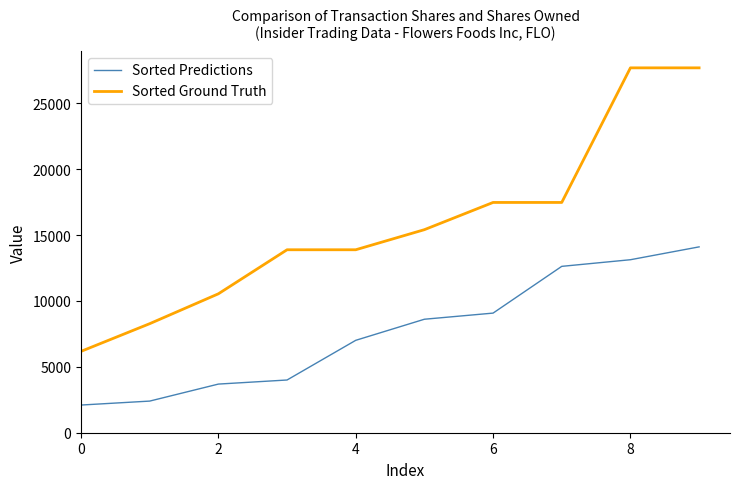

Reading left to right, transcribe all the data shown in this chart.

Sorted Predictions: 2100	2400	3690	4000	7010	8610	9075	12622	13125	14100
Sorted Ground Truth: 6173	8273	10539	13881	13881	15405	17470	17470	27682	27682